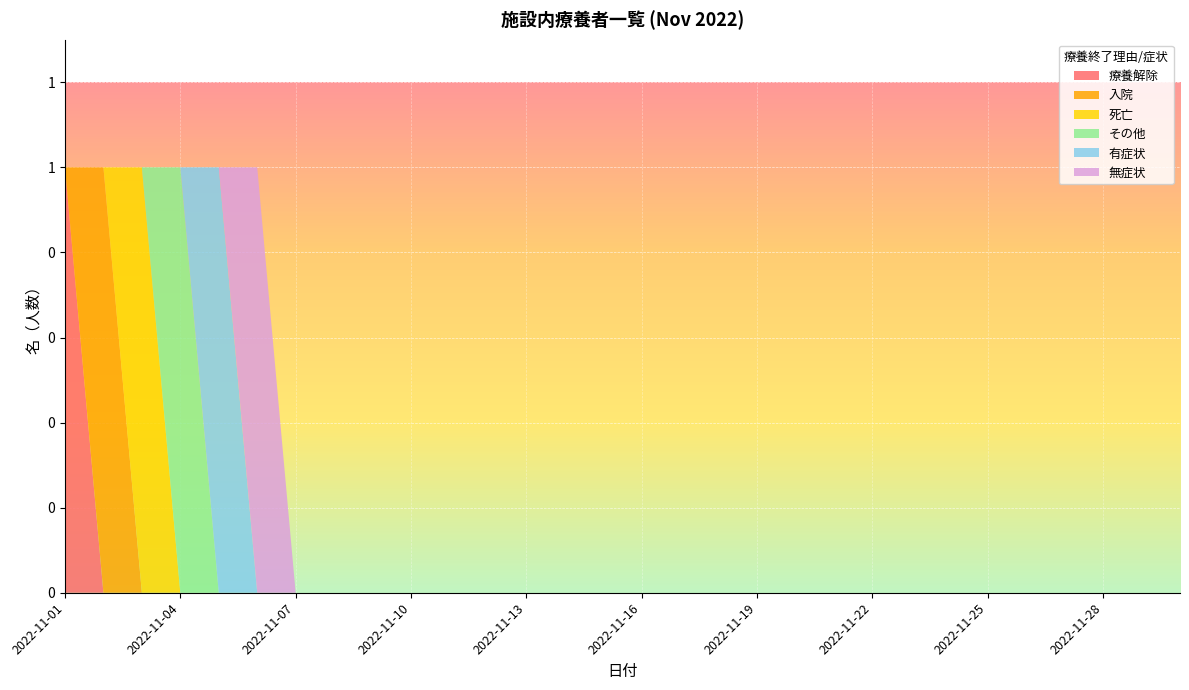

Reading left to right, transcribe all the data shown in this chart.

療養解除: 1	0	0	0	0	0	0	0	0	0	0	0	0	0	0	0	0	0	0	0	0	0	0	0	0	0	0	0	0	0
入院: 0	1	0	0	0	0	0	0	0	0	0	0	0	0	0	0	0	0	0	0	0	0	0	0	0	0	0	0	0	0
死亡: 0	0	1	0	0	0	0	0	0	0	0	0	0	0	0	0	0	0	0	0	0	0	0	0	0	0	0	0	0	0
その他: 0	0	0	1	0	0	0	0	0	0	0	0	0	0	0	0	0	0	0	0	0	0	0	0	0	0	0	0	0	0
有症状: 0	0	0	0	1	0	0	0	0	0	0	0	0	0	0	0	0	0	0	0	0	0	0	0	0	0	0	0	0	0
無症状: 0	0	0	0	0	1	0	0	0	0	0	0	0	0	0	0	0	0	0	0	0	0	0	0	0	0	0	0	0	0